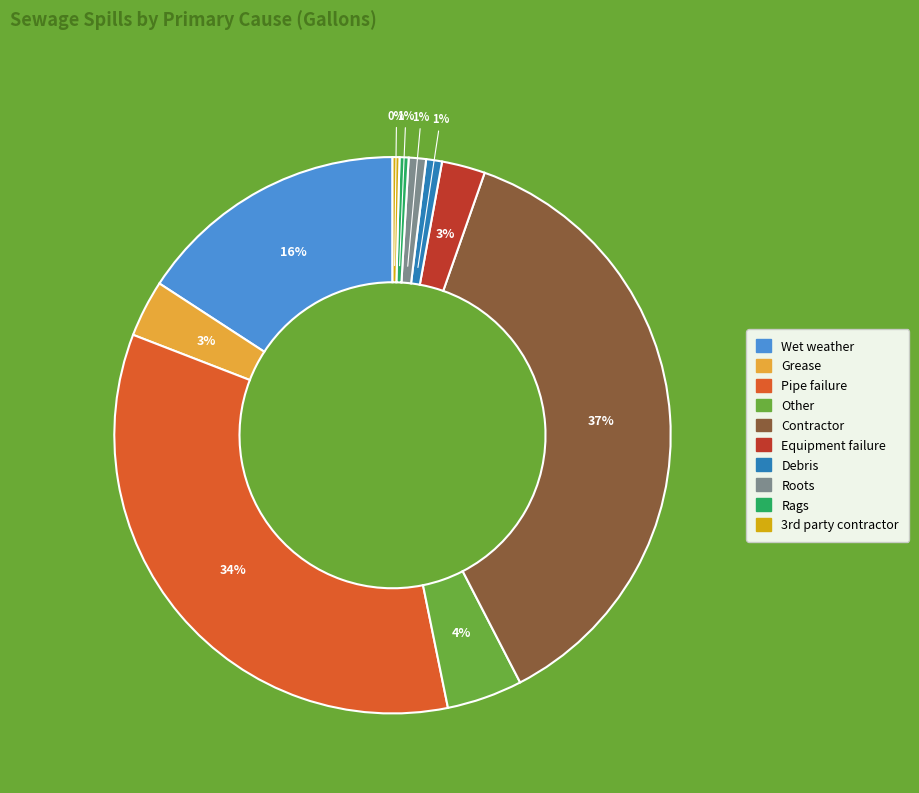

Is there a majority slice in this chart?

No